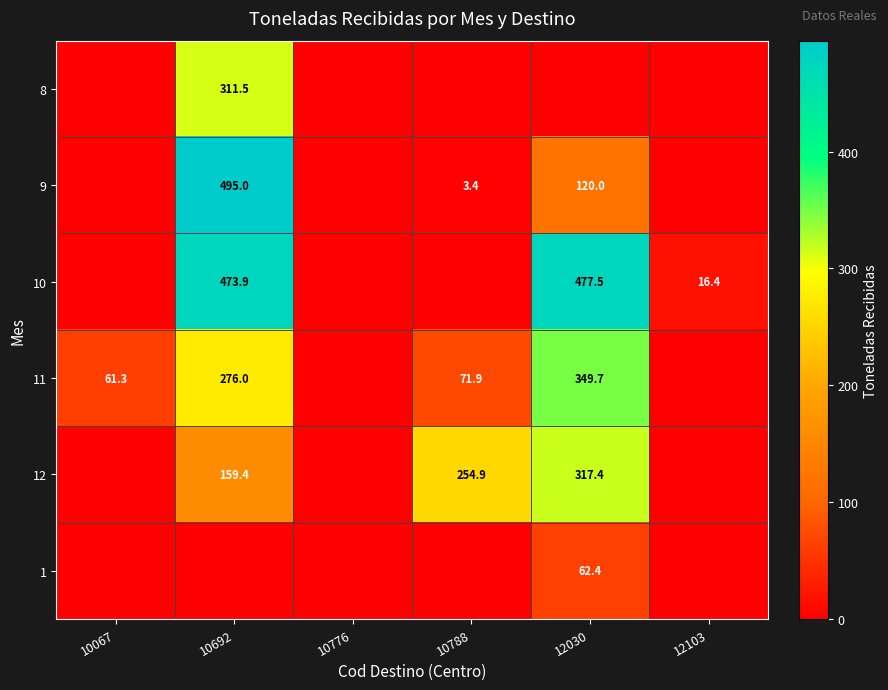

Is it true that 10 equals 634.6 at 12030?

False